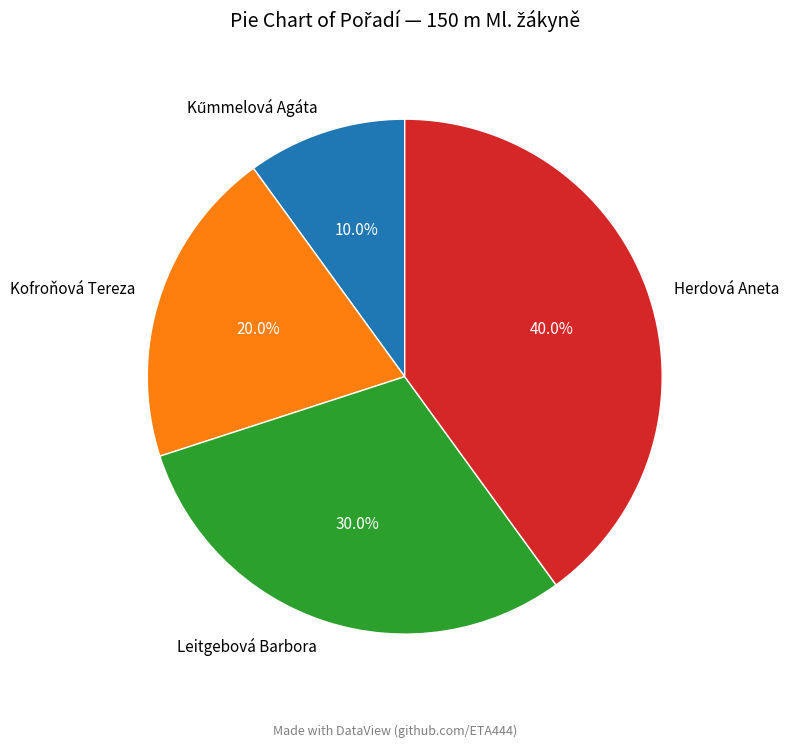

What is the ratio of the value at Herdová Aneta to the value at Leitgebová Barbora?

1.3